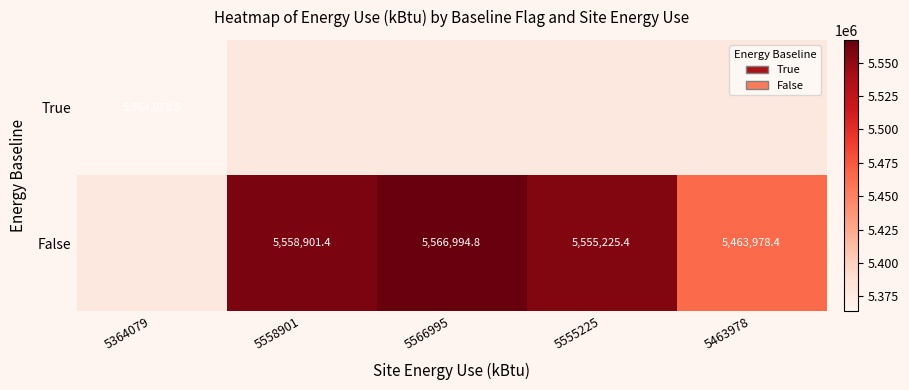

True or false: True has a value of 1899775.8 at 5364079.

False